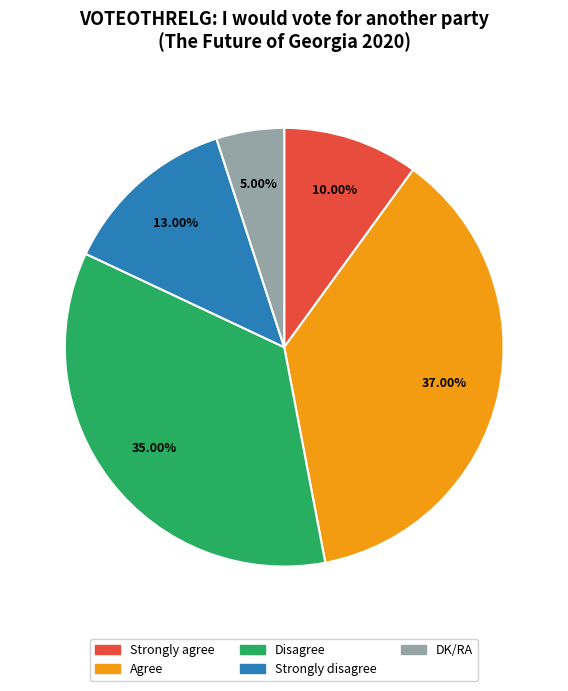

Combined, what portion of the pie is Disagree and Strongly agree?

45.0%